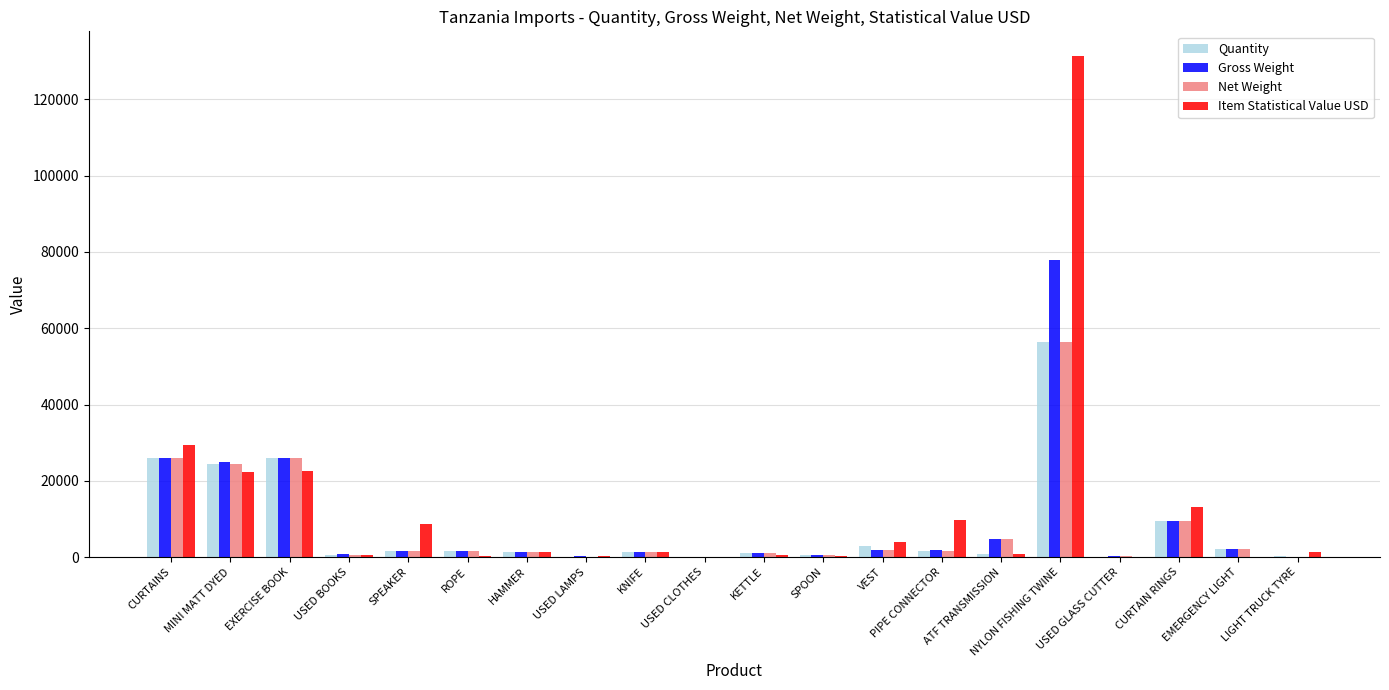

What is the average value of the Item Statistical Value USD series?

12413.1